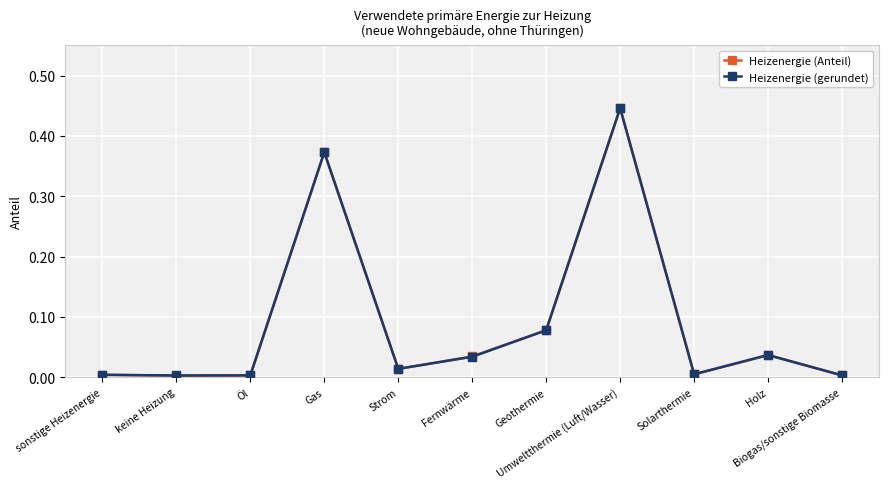

How many interior local valleys does the Heizenergie (Anteil) series have?

3